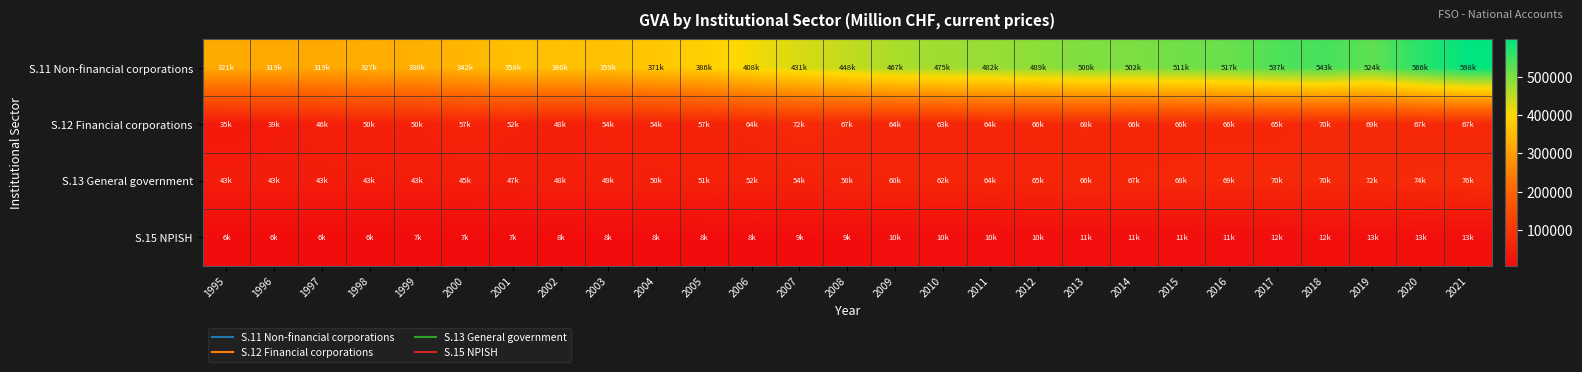

Reading right to left, transcribe all the data shown in this chart.

S.11 Non-financial corporations: 2021=598121.8	2020=566346.7	2019=524092.2	2018=543158.4	2017=537180.0	2016=516765.2	2015=510789.7	2014=501837.8	2013=500235.2	2012=489099.9	2011=481702.7	2010=475037.9	2009=466804.0	2008=447861.0	2007=431254.0	2006=408490.6	2005=385659.2	2004=371022.7	2003=358703.4	2002=360151.9	2001=358360.6	2000=341910.1	1999=329562.5	1998=326548.8	1997=319088.4	1996=319445.0	1995=321153.1
S.12 Financial corporations: 2021=67012.8	2020=67144.6	2019=69455.1	2018=69539.9	2017=65484.3	2016=66486.5	2015=66065.1	2014=65653.4	2013=67586.8	2012=65963.6	2011=64495.9	2010=63288.5	2009=63606.2	2008=66523.8	2007=72475.1	2006=63688.9	2005=56659.5	2004=53879.4	2003=53614.1	2002=47964.2	2001=51577.7	2000=57444.3	1999=50321.5	1998=50032.9	1997=46482.0	1996=39353.5	1995=34574.7
S.13 General government: 2021=75830.3	2020=73779.2	2019=71908.0	2018=70336.7	2017=69620.4	2016=68865.5	2015=68042.0	2014=67416.6	2013=66040.4	2012=64573.9	2011=63727.3	2010=61972.3	2009=60492.4	2008=57508.1	2007=54261.6	2006=52239.7	2005=51080.6	2004=50211.2	2003=49433.1	2002=48283.9	2001=46724.9	2000=44664.4	1999=43067.6	1998=42670.7	1997=42844.4	1996=43199.4	1995=42919.3
S.15 NPISH: 2021=13244.5	2020=12682.3	2019=12505.3	2018=12110.4	2017=11735.2	2016=11411.0	2015=11081.3	2014=10890.9	2013=10623.4	2012=10330.1	2011=10146.1	2010=9978.9	2009=9855.0	2008=9268.8	2007=8766.2	2006=8455.2	2005=8067.3	2004=8014.8	2003=7726.2	2002=7510.7	2001=7127.2	2000=6770.9	1999=6507.3	1998=6422.9	1997=6308.1	1996=6173.8	1995=6163.4